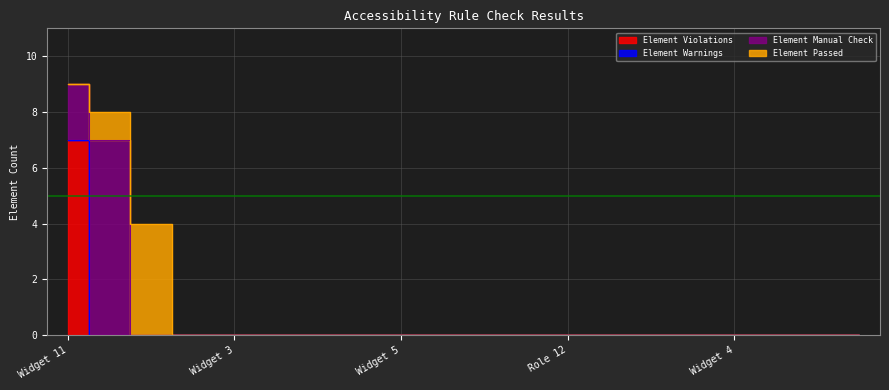

Which series has the largest total across all categories?

Element Manual Check